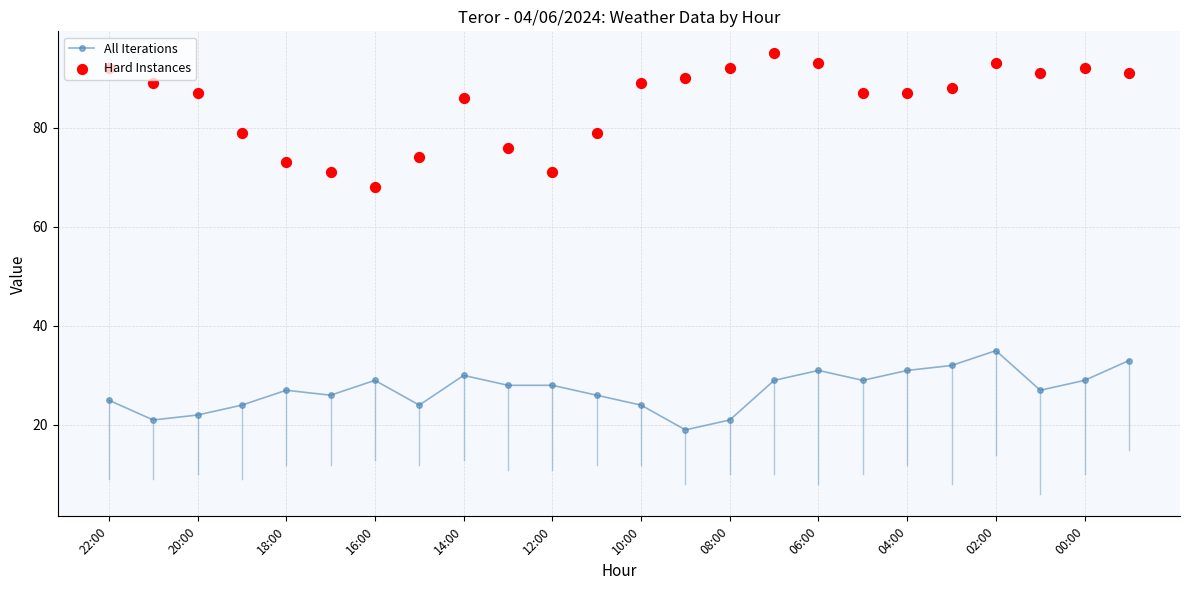

Which series reaches the maximum Y coordinate?

Hard Instances